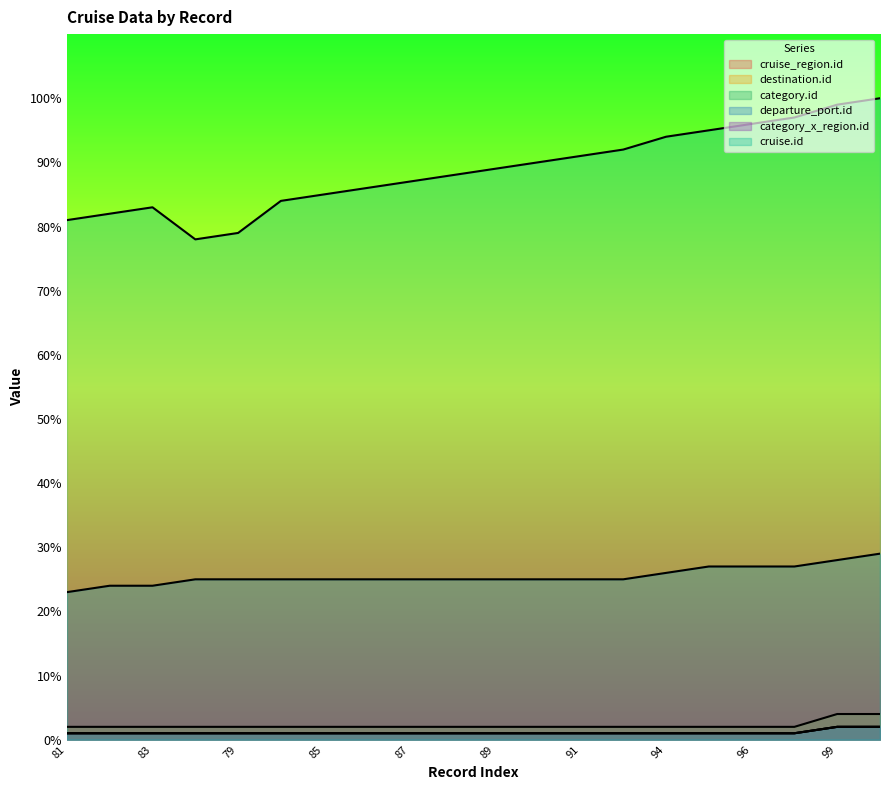

Which has a higher value, 91 or 97?

91